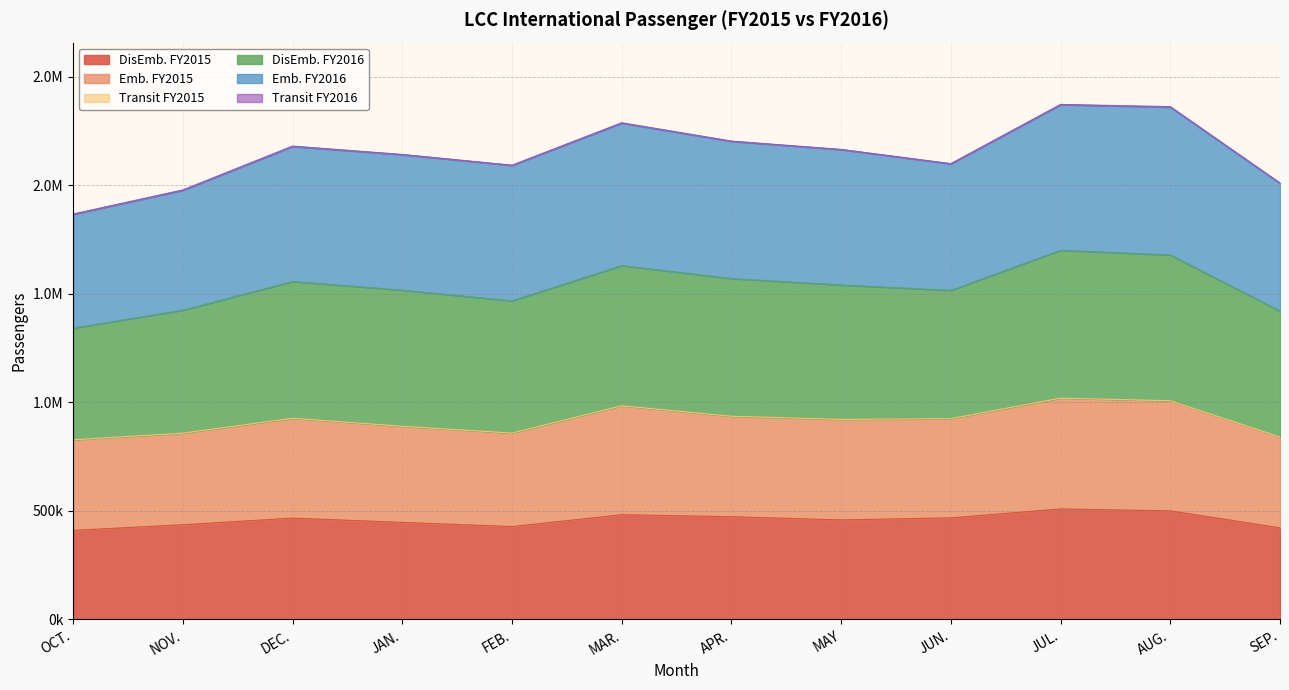

What is the value of the DisEmb. FY2015 point at the 6th from the left?

482353